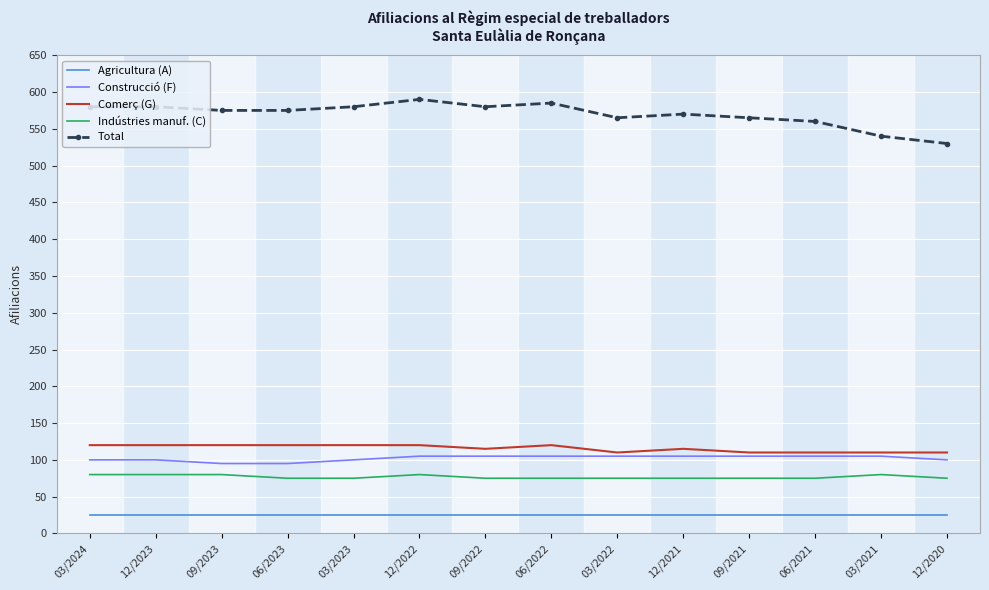

What is the lowest value of the Total series?

530